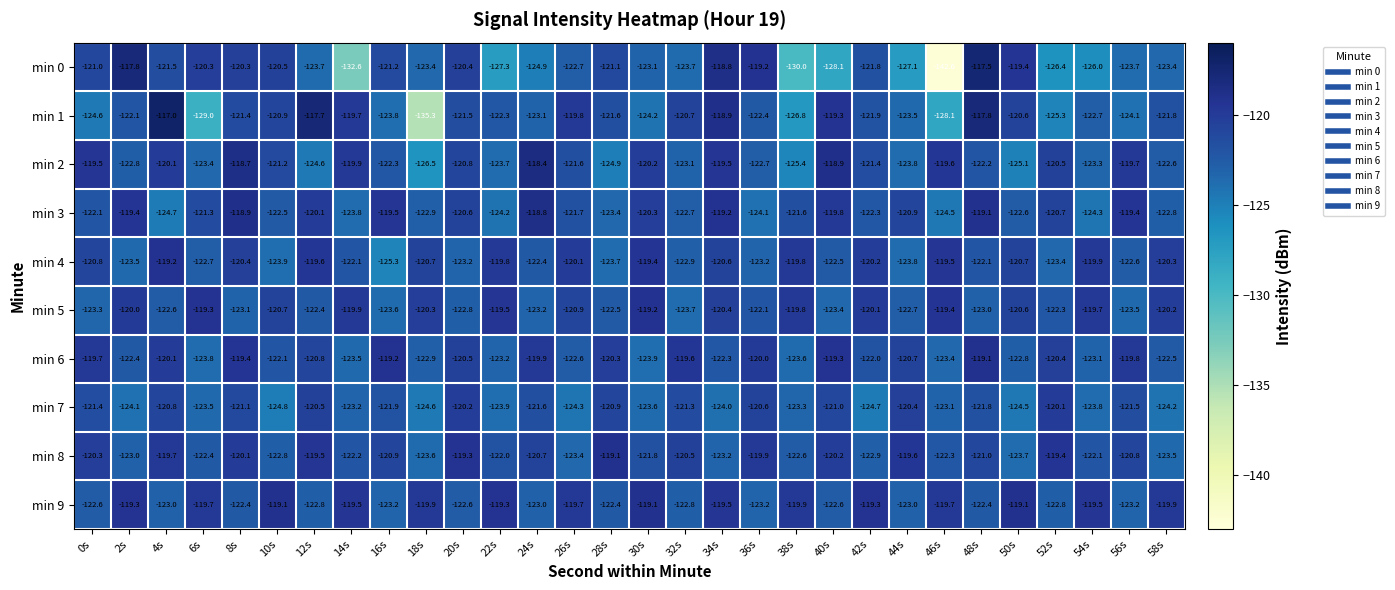

What is the total value across all series at 18s?

-1240.1